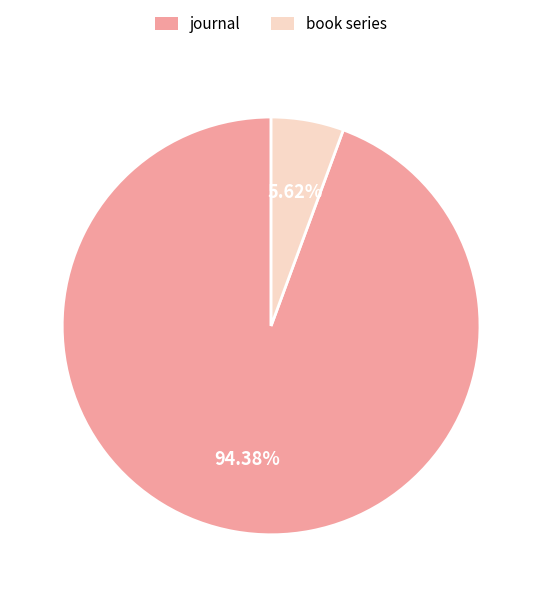

To the nearest percent, what is the combined percentage of journal and book series?

100%